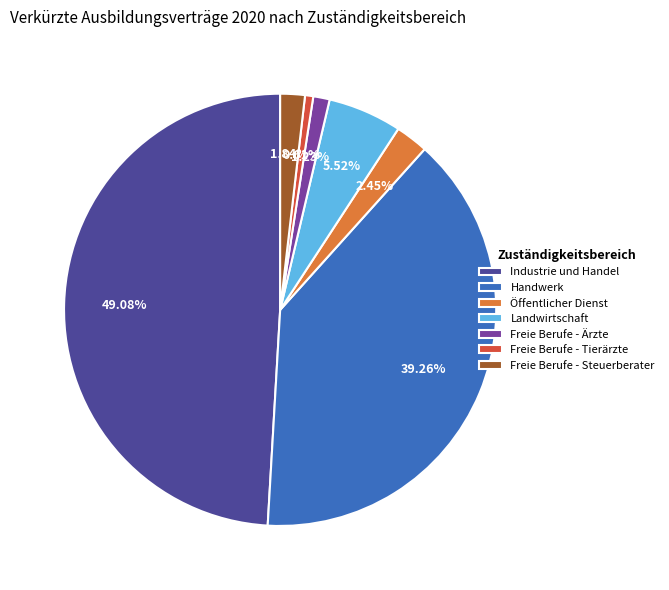

To the nearest percent, what percentage of the pie is Handwerk?

39%